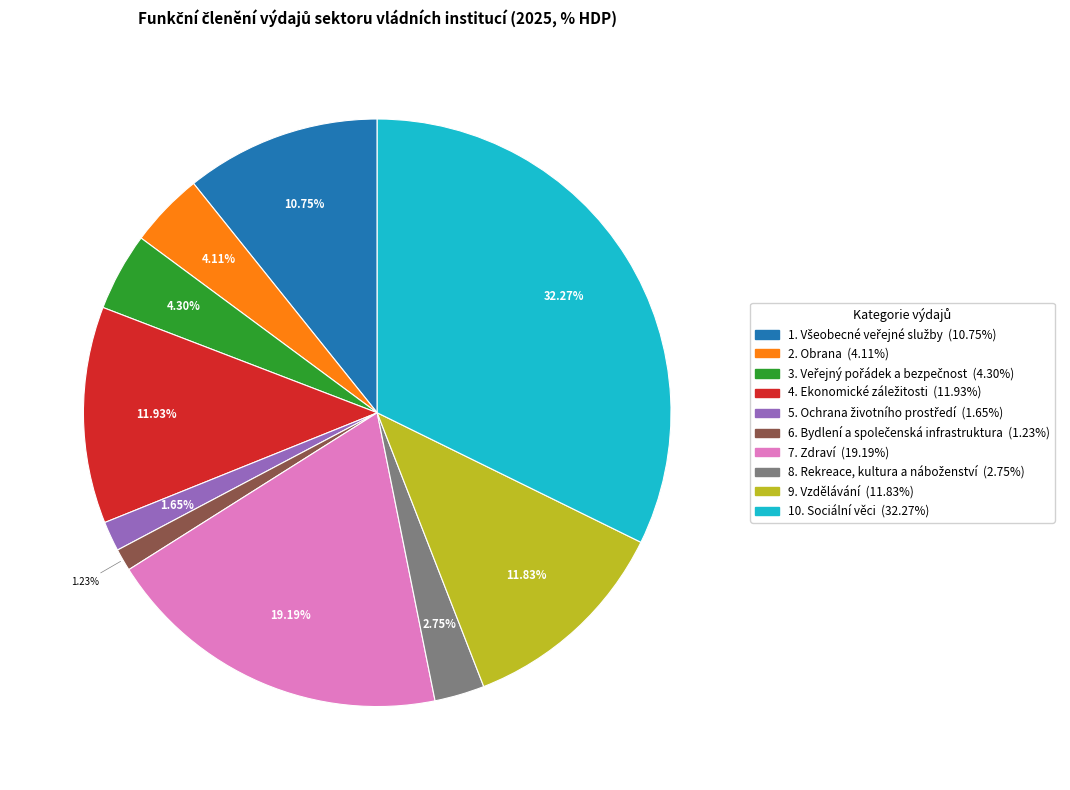

Is there a majority slice in this chart?

No